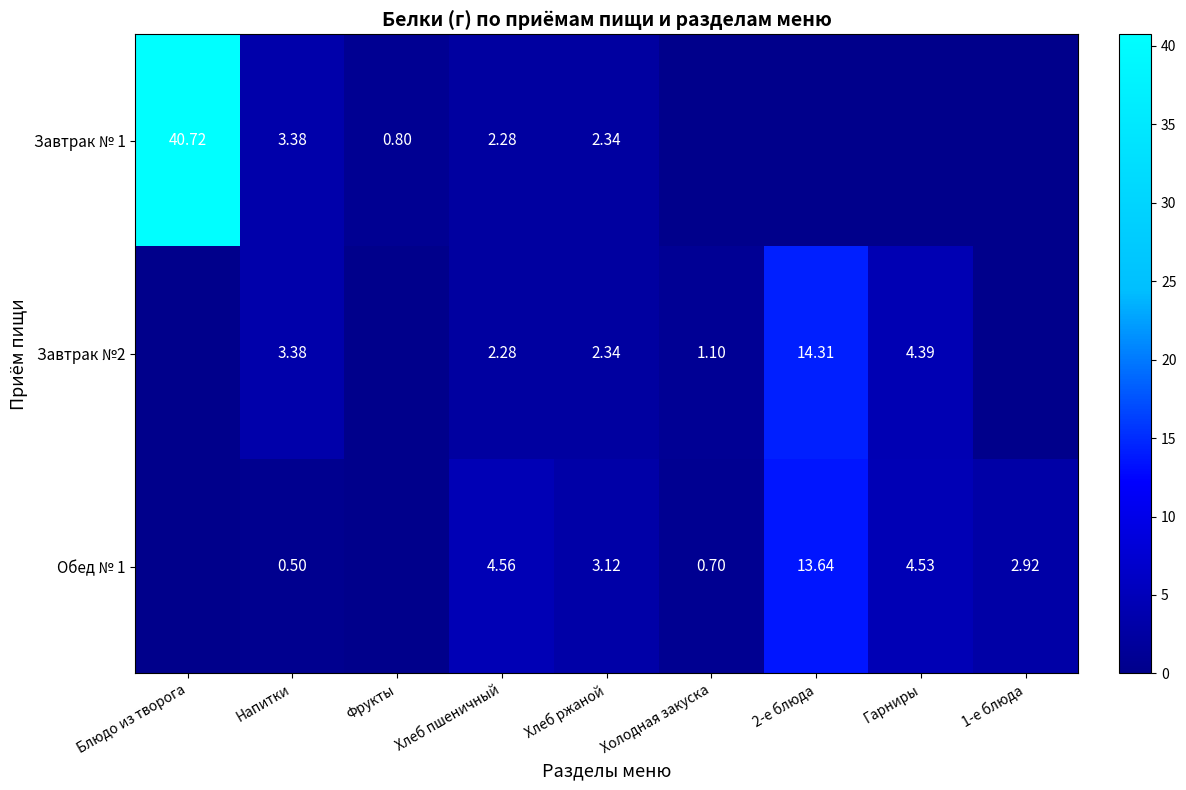

Where does the Обед № 1 series first go above 2?

Хлеб пшеничный